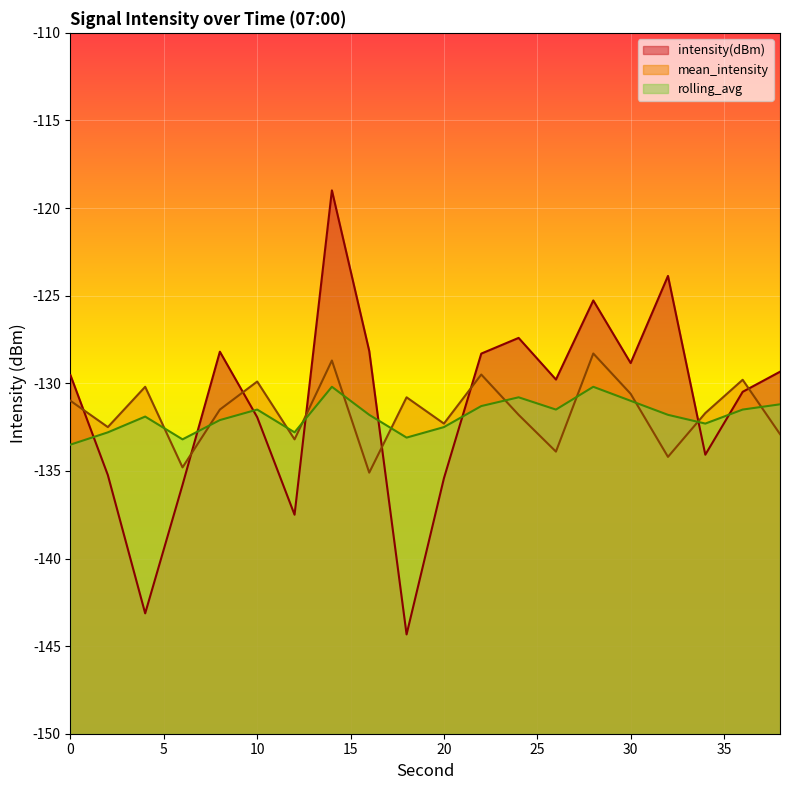

True or false: rolling_avg and mean_intensity intersect in this chart.

True